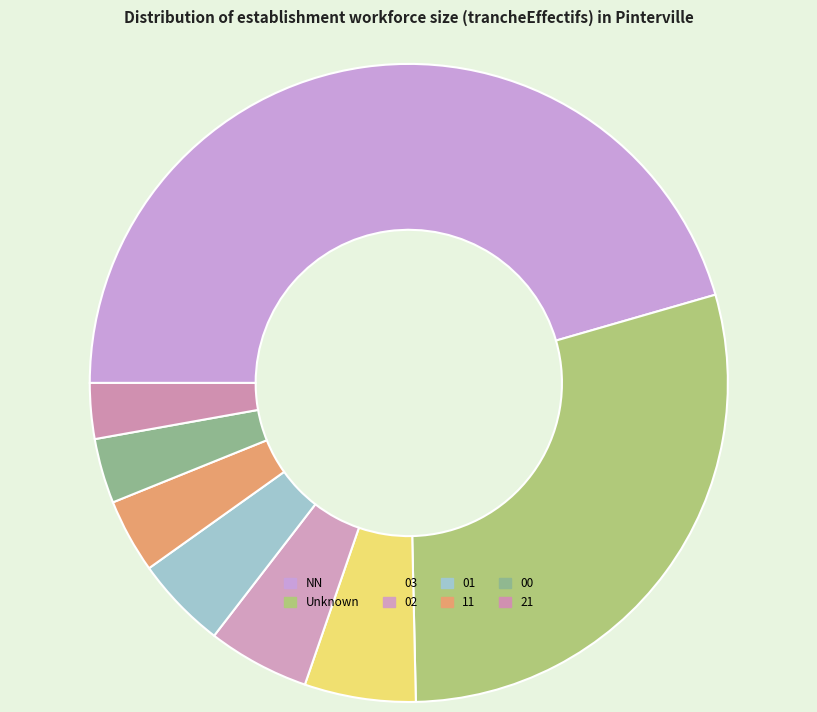

To the nearest percent, what percentage of the pie is 00?

3%